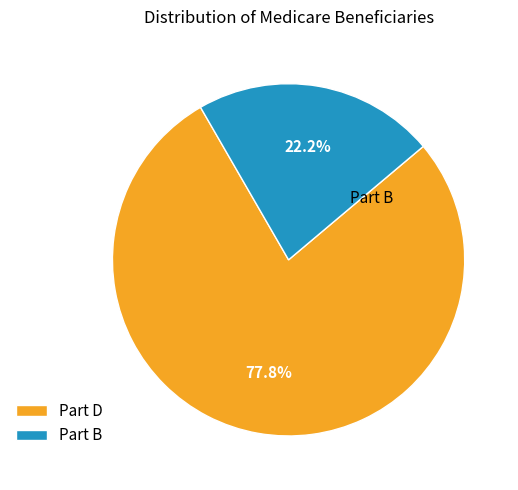

Which slice is the largest?

Part D